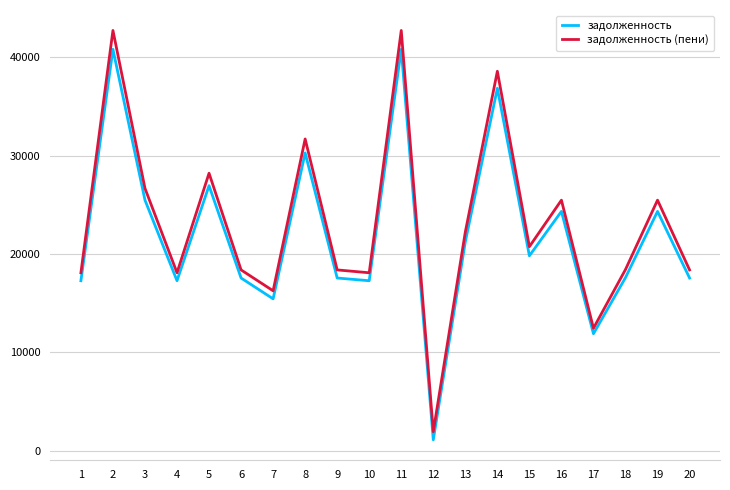

List the series in order of their peak value, lowest first.

задолженность, задолженность (пени)